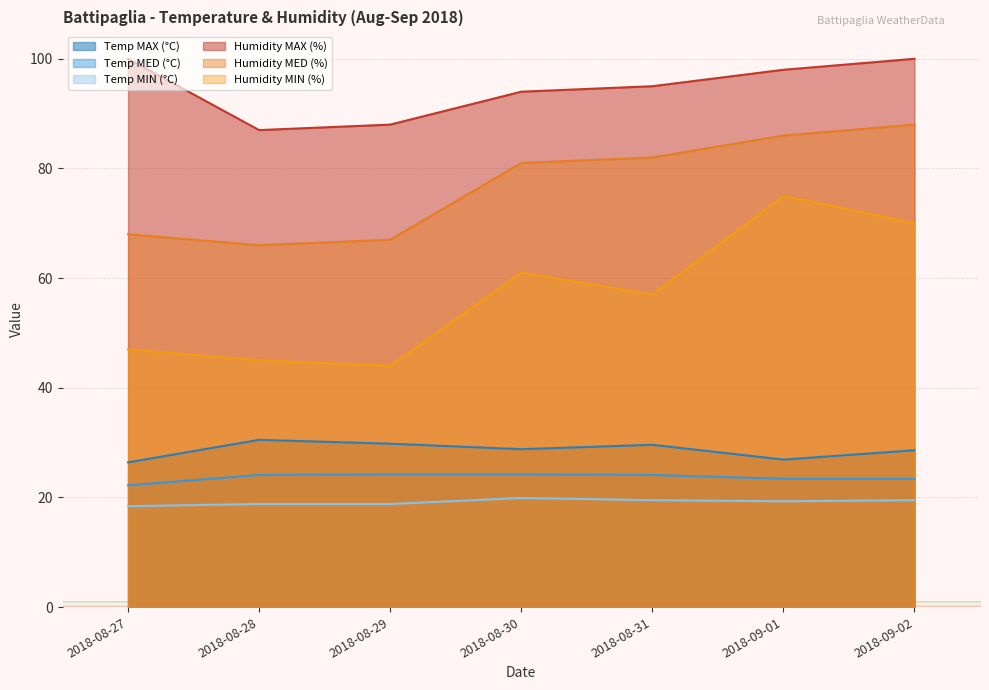

At which category does Humidity MED (%) reach its first local valley?

2018-08-28